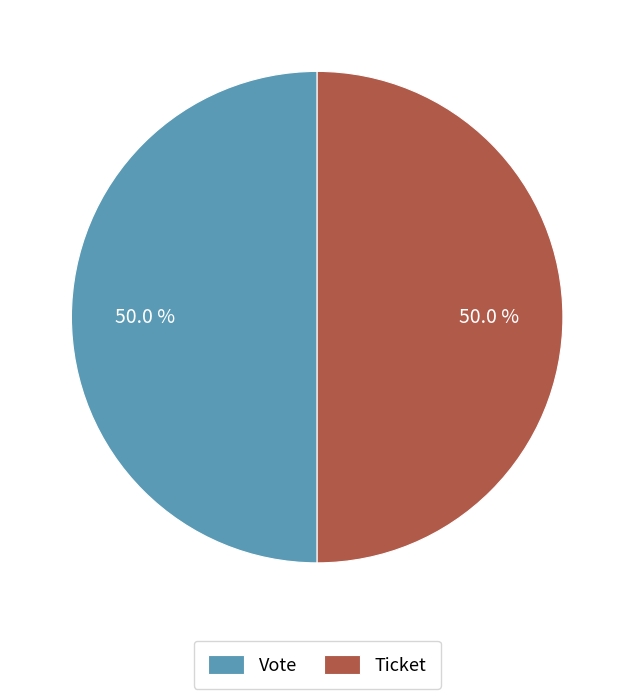

How many segments does this pie chart have?

2